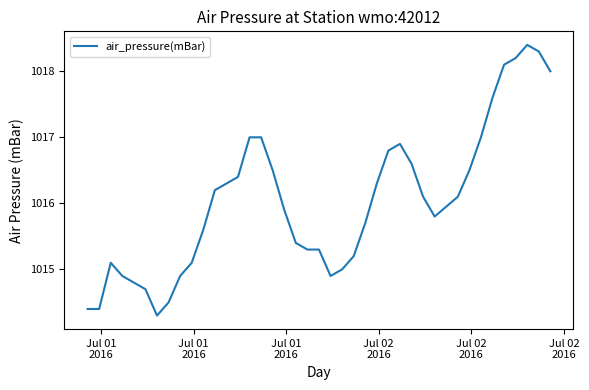

What is the difference between the maximum and minimum values?

4.1